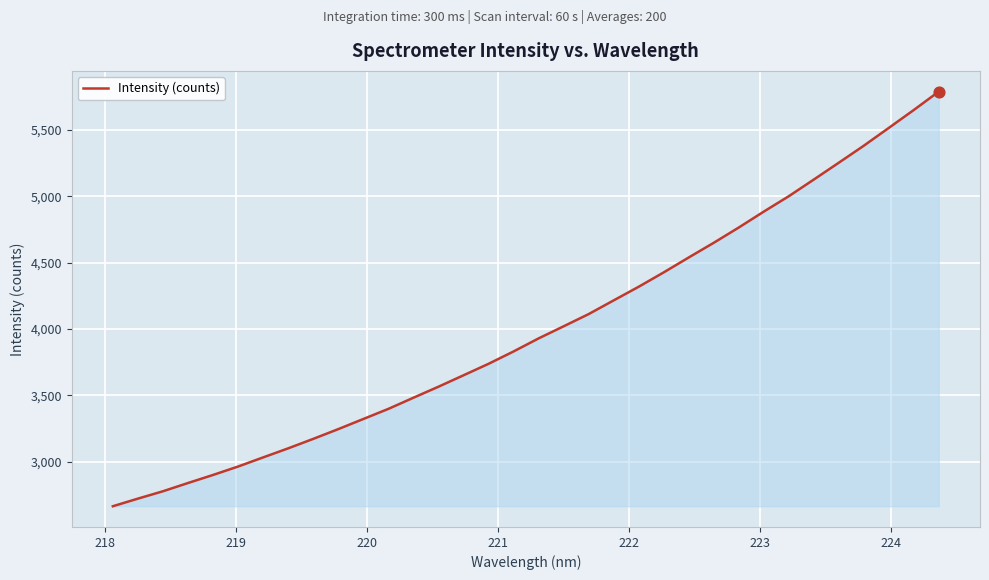

What is the smallest value displayed?

2665.4